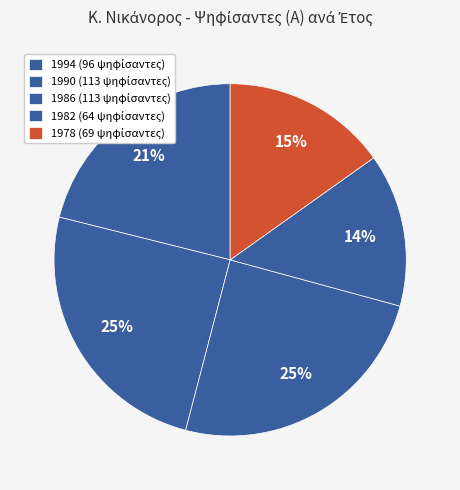

How many segments does this pie chart have?

5